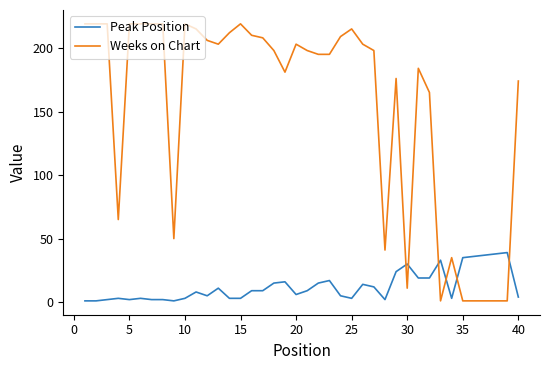

How many distinct data groups are displayed?

2